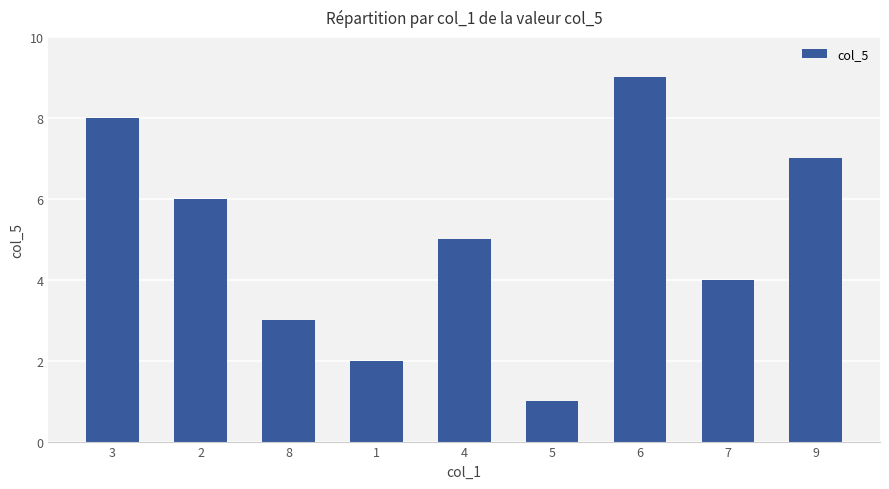

What is the value of the 6th bar from the left?

1